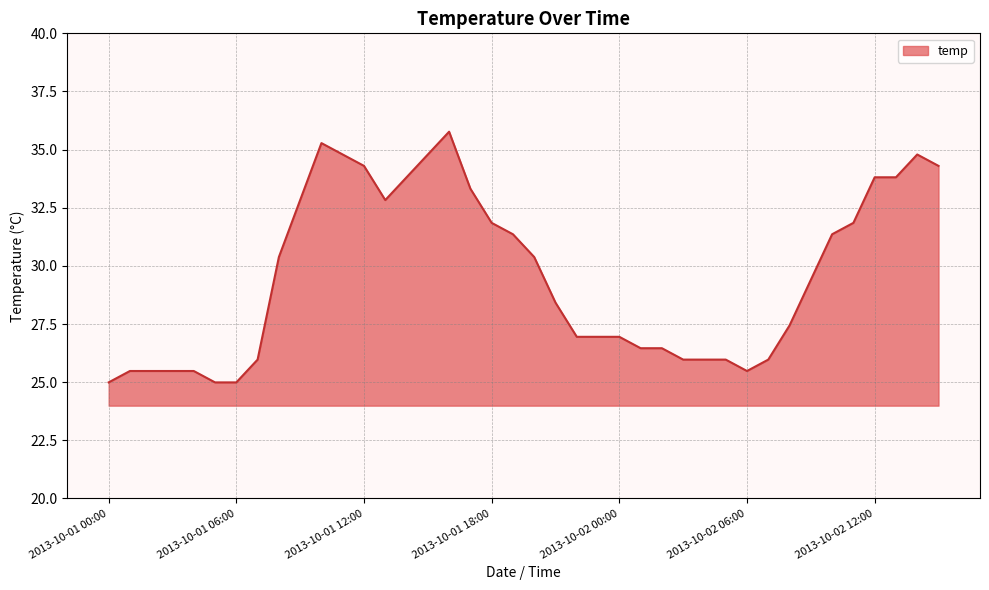

What is the minimum value shown in the chart?

25.0